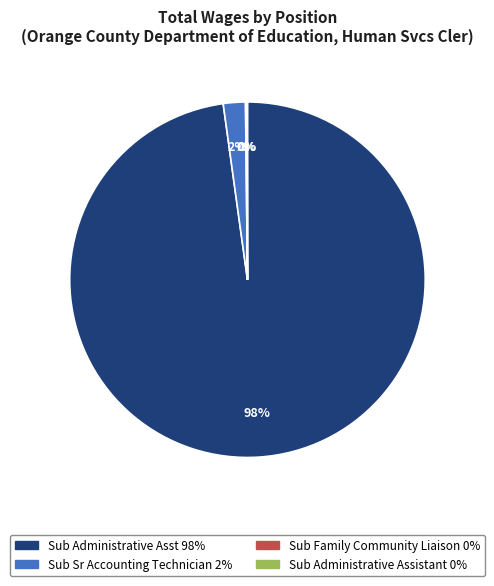

Is there a majority slice in this chart?

Yes